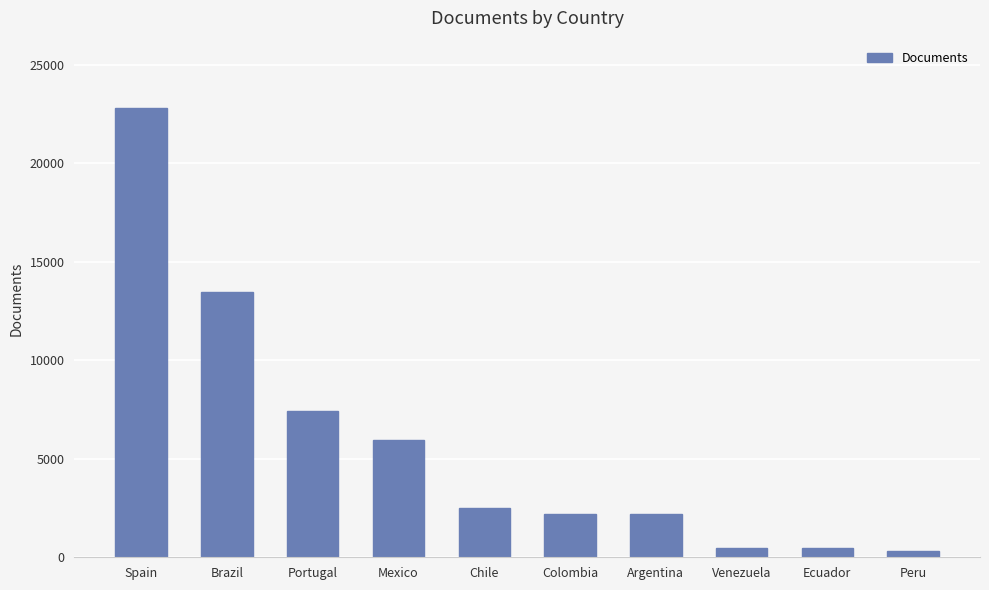

What is the average value?

5779